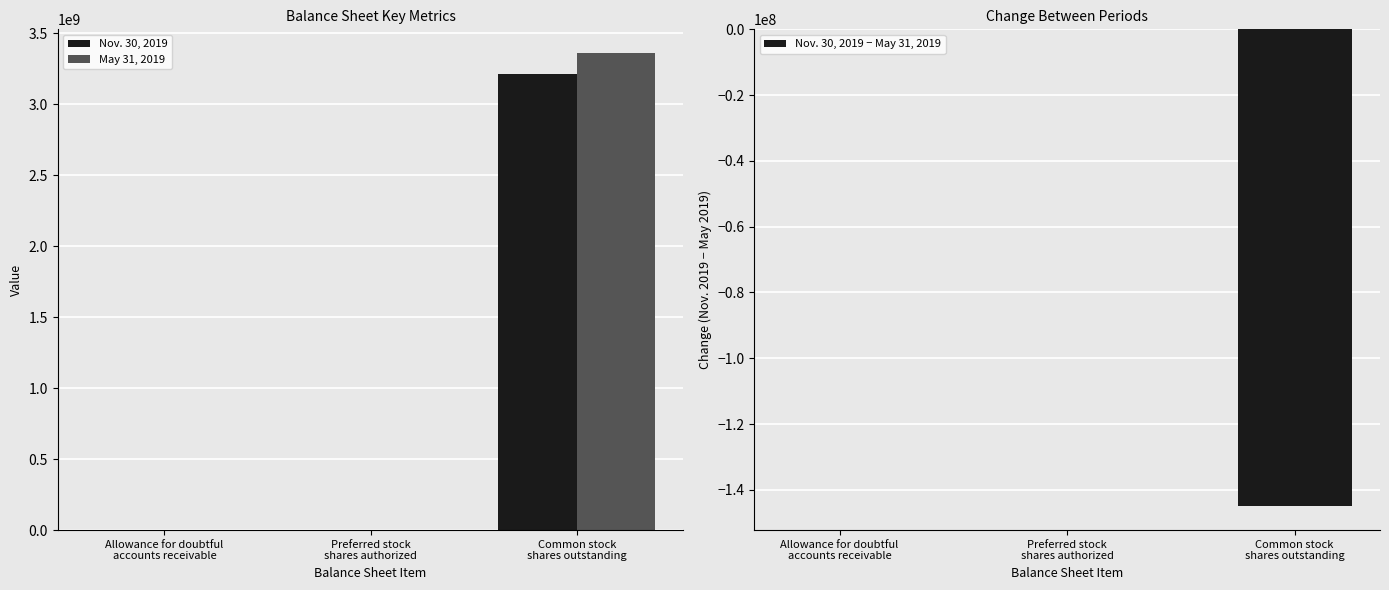

Which series has the largest total across all categories?

May 31, 2019